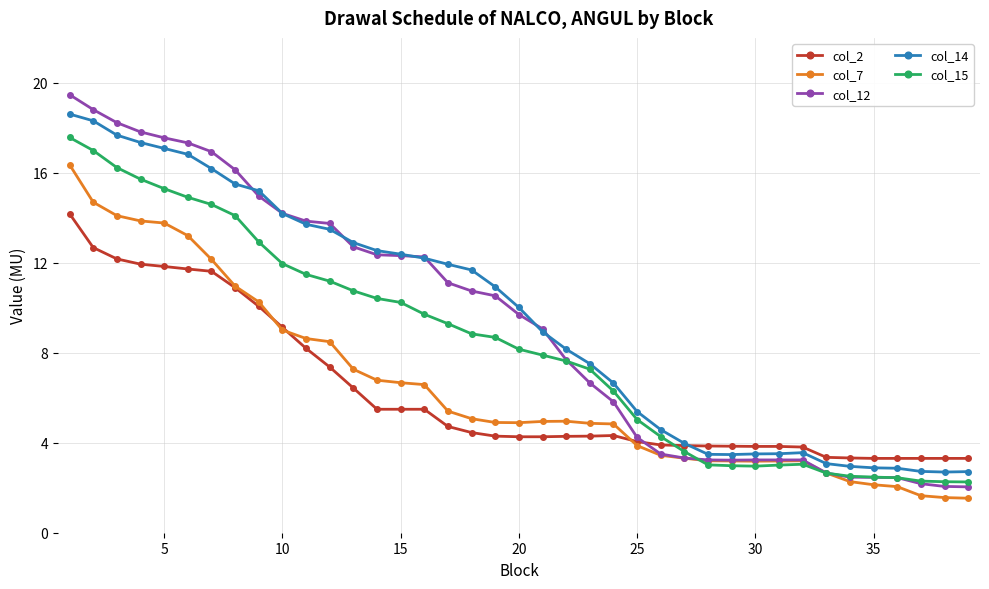

True or false: col_14 and col_12 intersect in this chart.

True